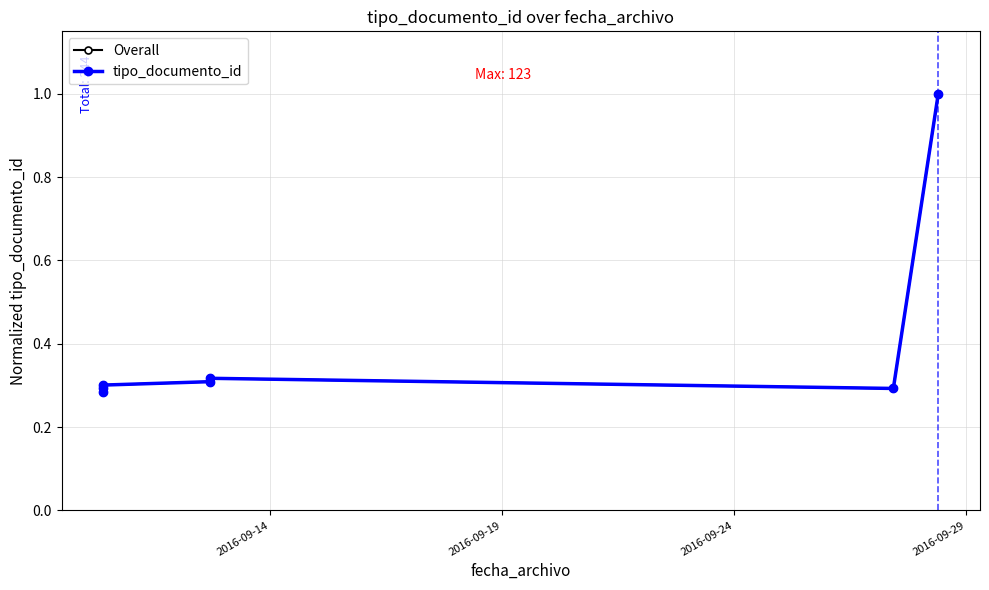

What is the value of the tipo_documento_id point at the 4th from the left?

0.3